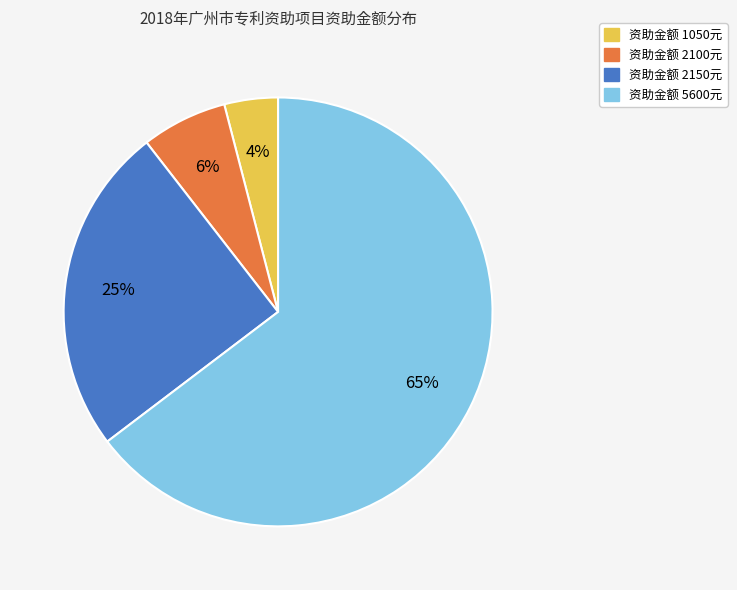

Which slice represents more than half of the pie?

资助金额 5600元